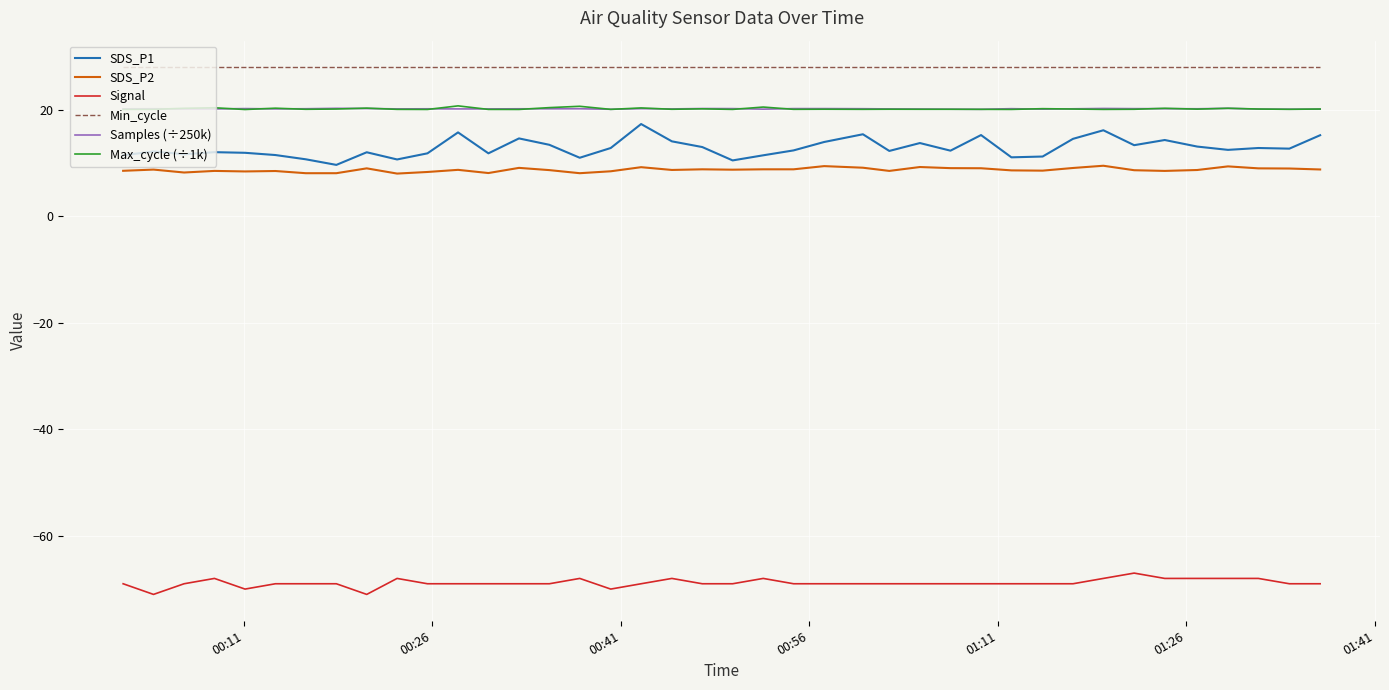

Which series has the largest range (max minus min)?

SDS_P1